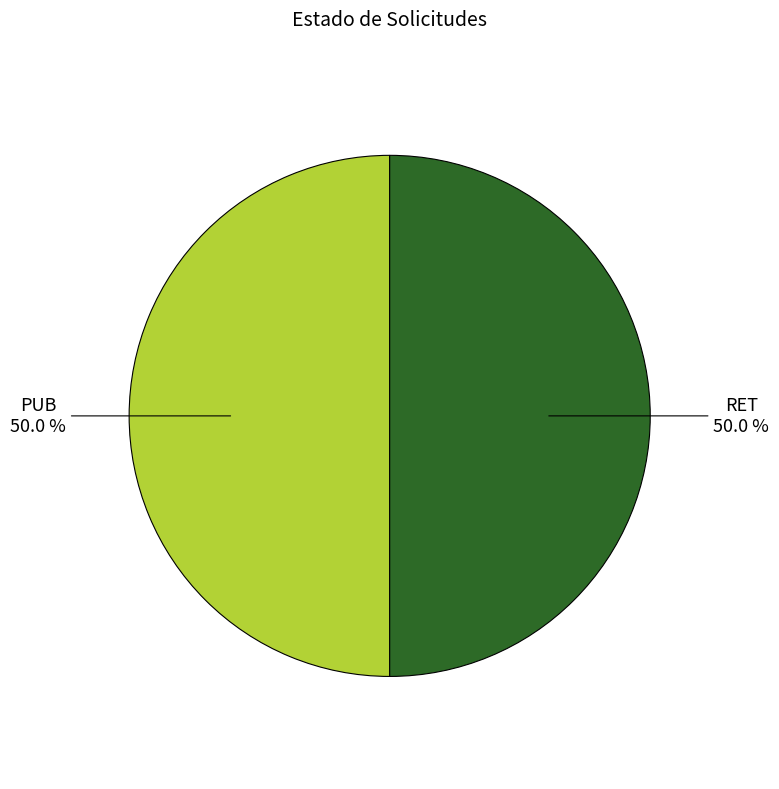

Approximately how many times larger is the value at RET compared to PUB?

1.0